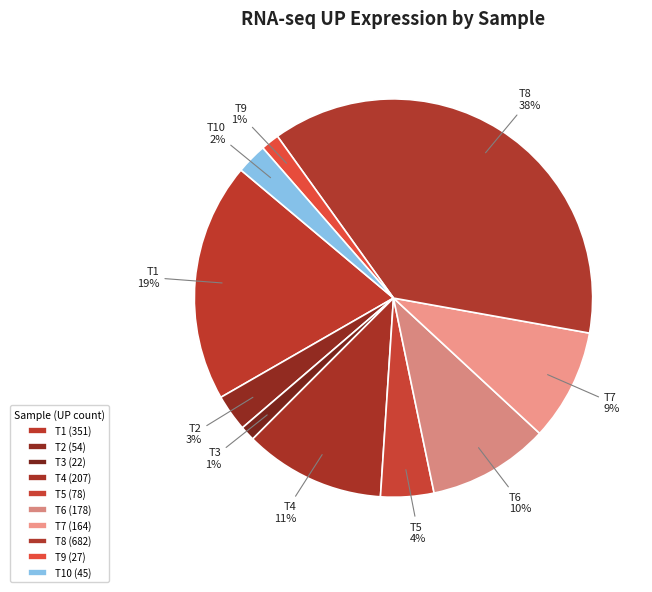

Is the sum of T10 and T8 greater than half?

No